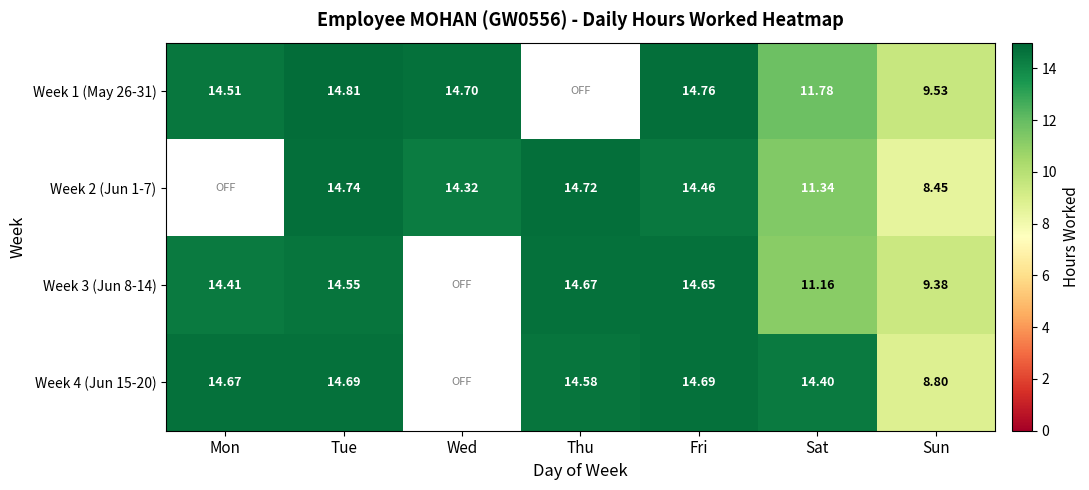

The value of Week 2 (Jun 1-7) at Sat is 11.3. True or false?

True